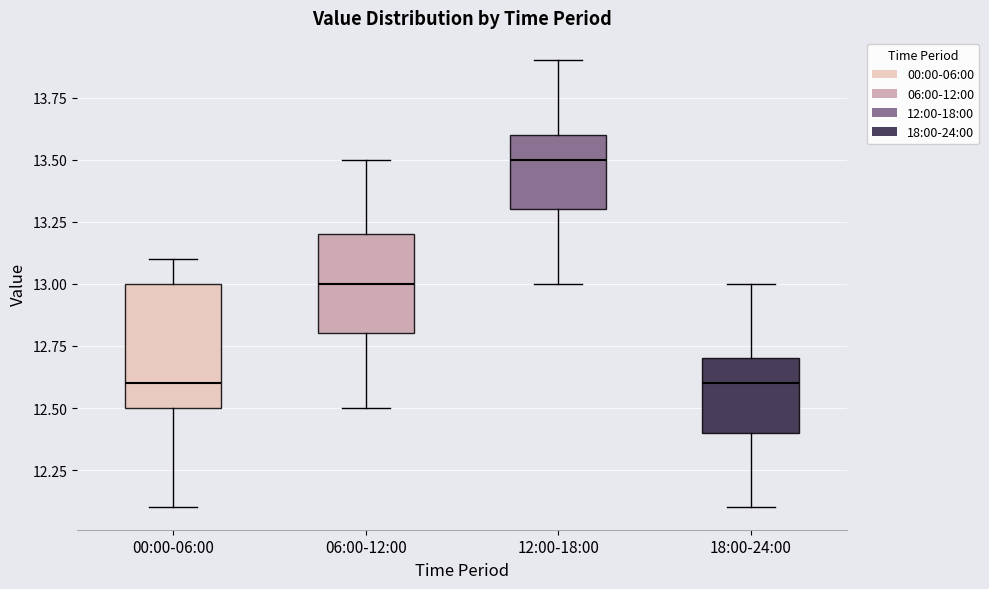

Where is the upper edge of the box for 12:00-18:00 on the y-axis? The values are not printed on the chart, so give them approximately, as read against the axis.

13.6